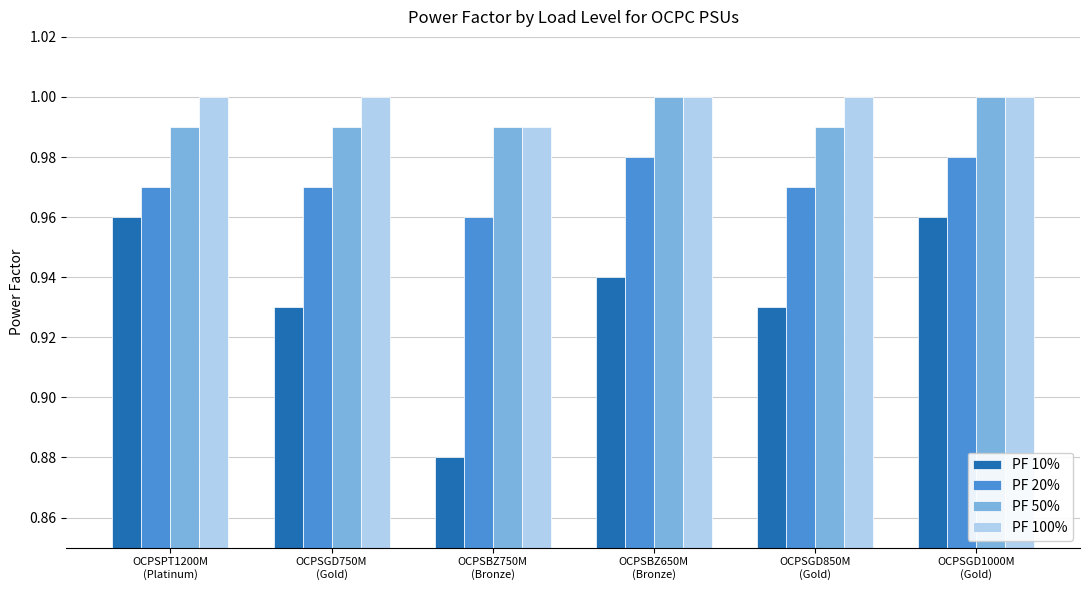

What are all the series names shown in the legend?

PF 10%, PF 20%, PF 50%, PF 100%